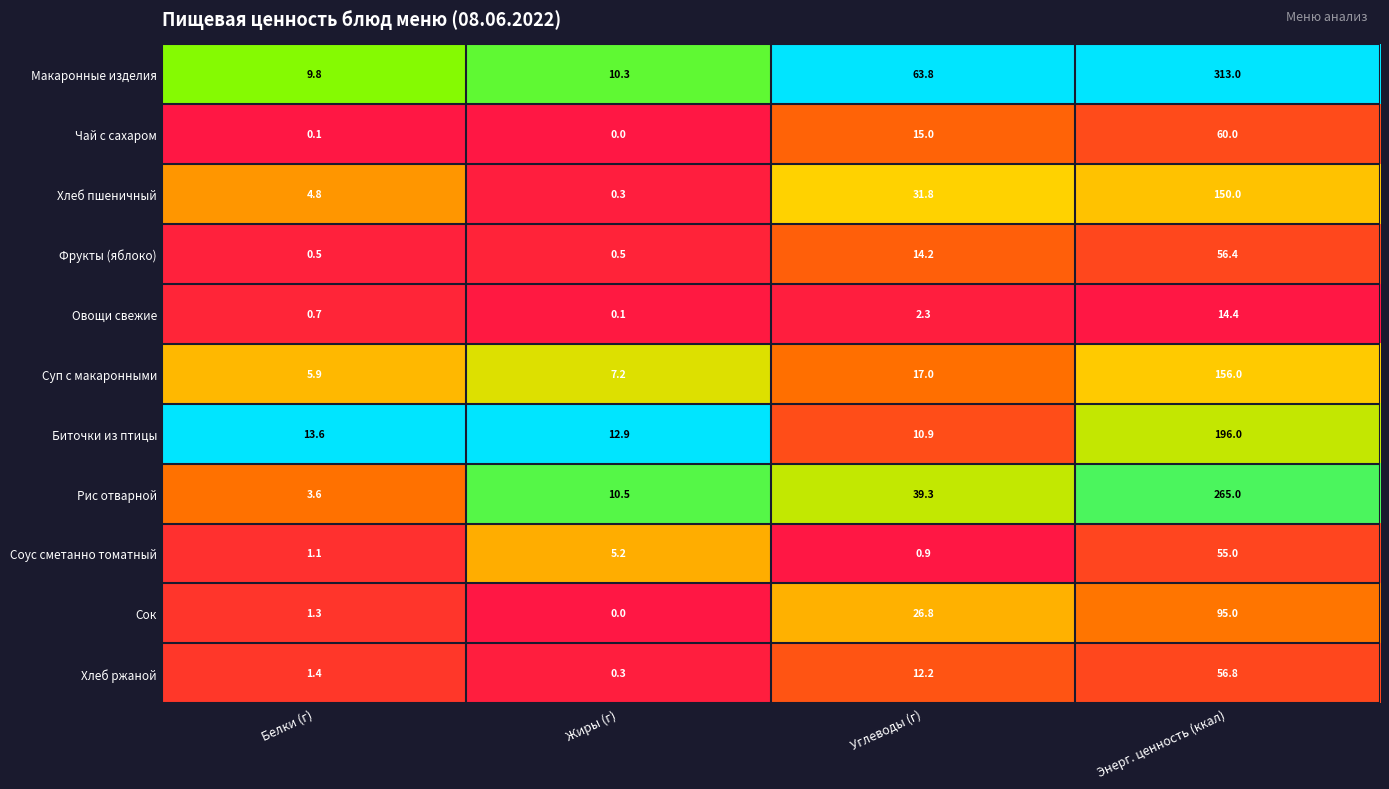

Which series changed the most between Жиры (г) and Энерг. ценность (ккал)?

Макаронные изделия